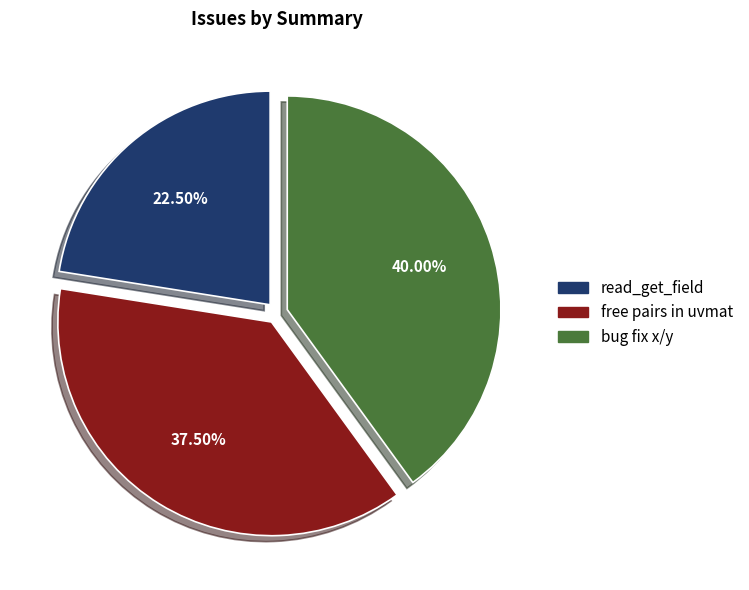

Combined, do read_get_field and free pairs in uvmat account for over 50%?

Yes